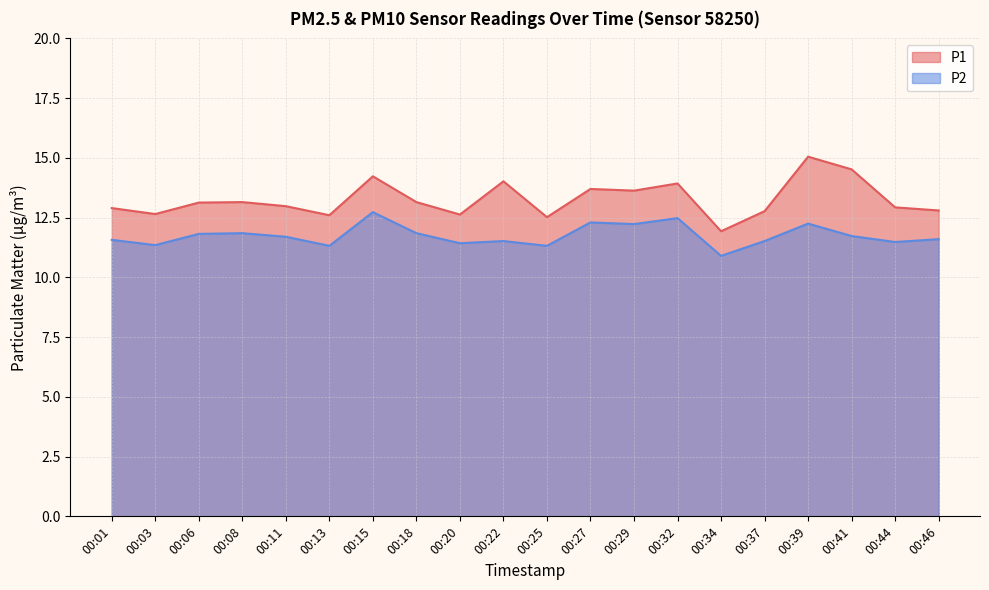

True or false: P2 has more than 0 points higher than both neighbors.

True